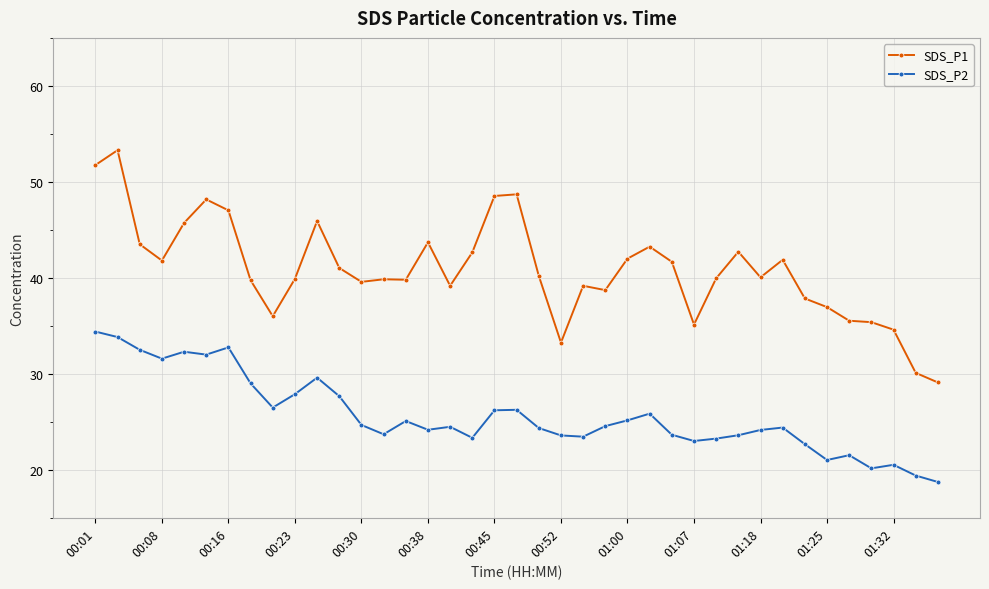

Which series has the largest total across all categories?

SDS_P1